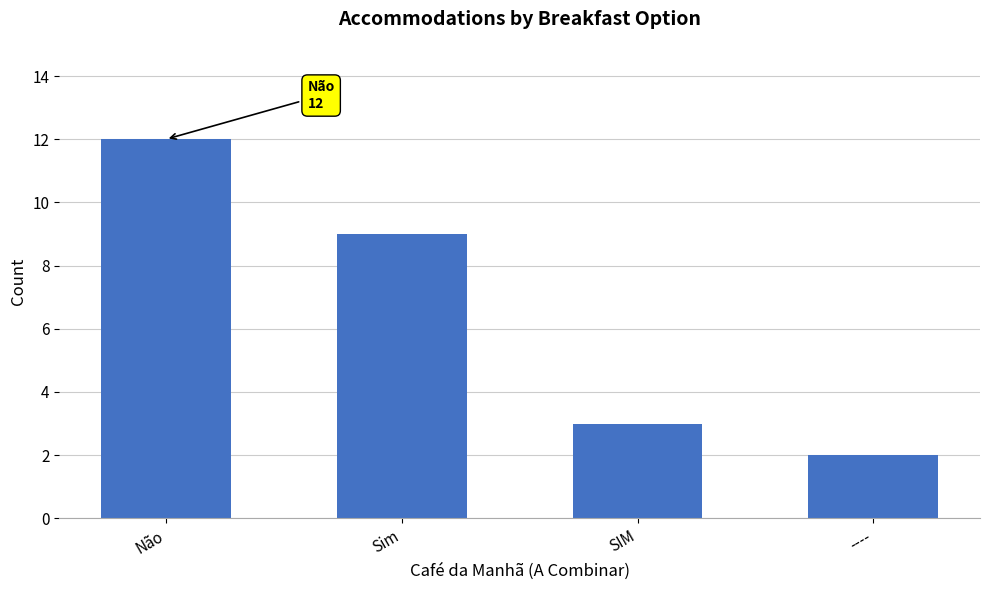

List the labels in order of value, largest first.

Não, Sim, SIM, ----